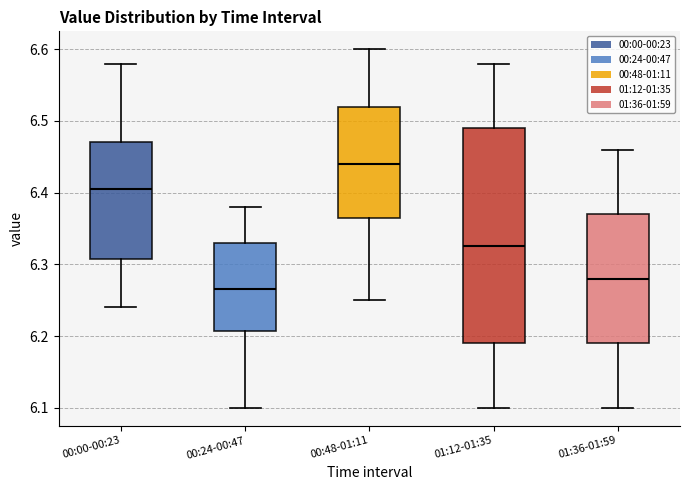

Which box has the lowest median line?

00:24-00:47